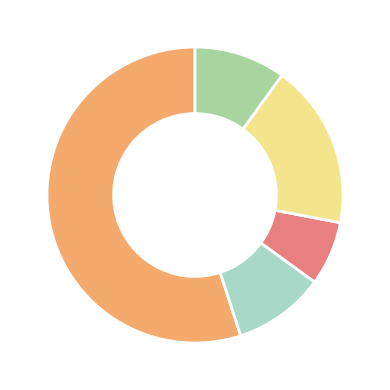

Is there any slice that represents more than half of the pie?

Yes